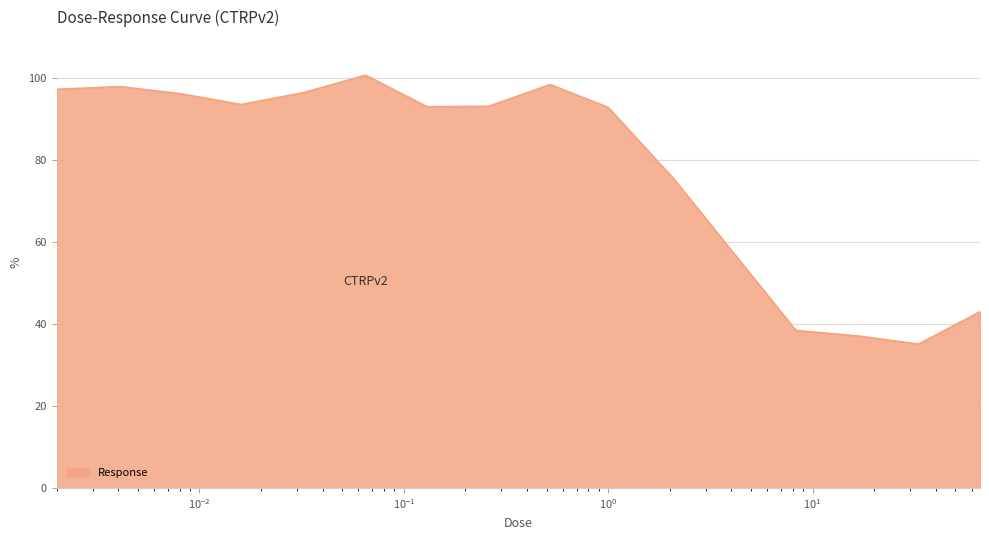

What is the minimum value shown in the chart?

35.1